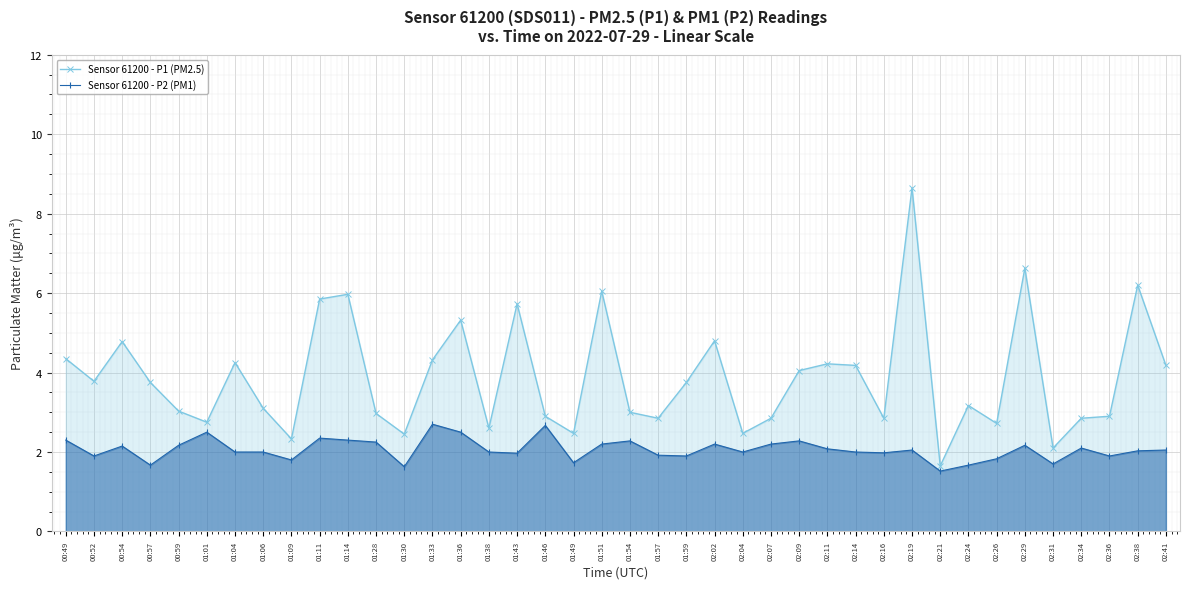

What is the difference between the maximum and minimum values in the Sensor 61200 - P1 (PM2.5) series?

7.0